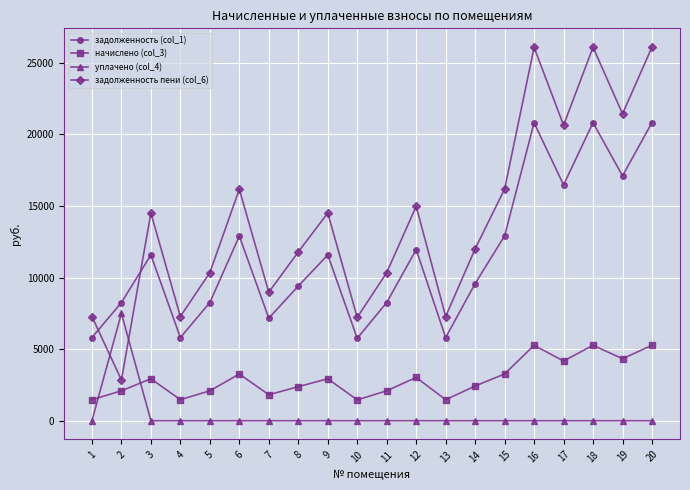

At 16, list the series in order from smallest to largest.

уплачено (col_4), начислено (col_3), задолженность (col_1), задолженность пени (col_6)